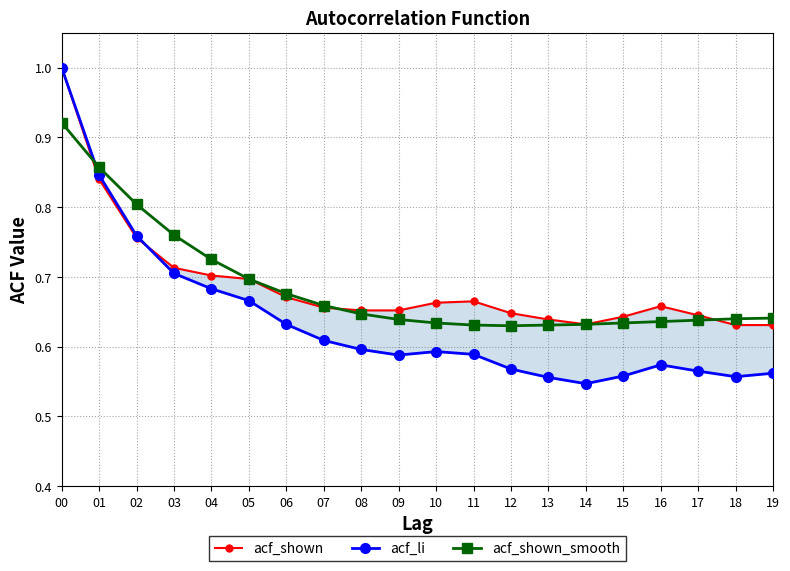

After their last crossing, which series has the higher values: acf_shown_smooth or acf_shown?

acf_shown_smooth